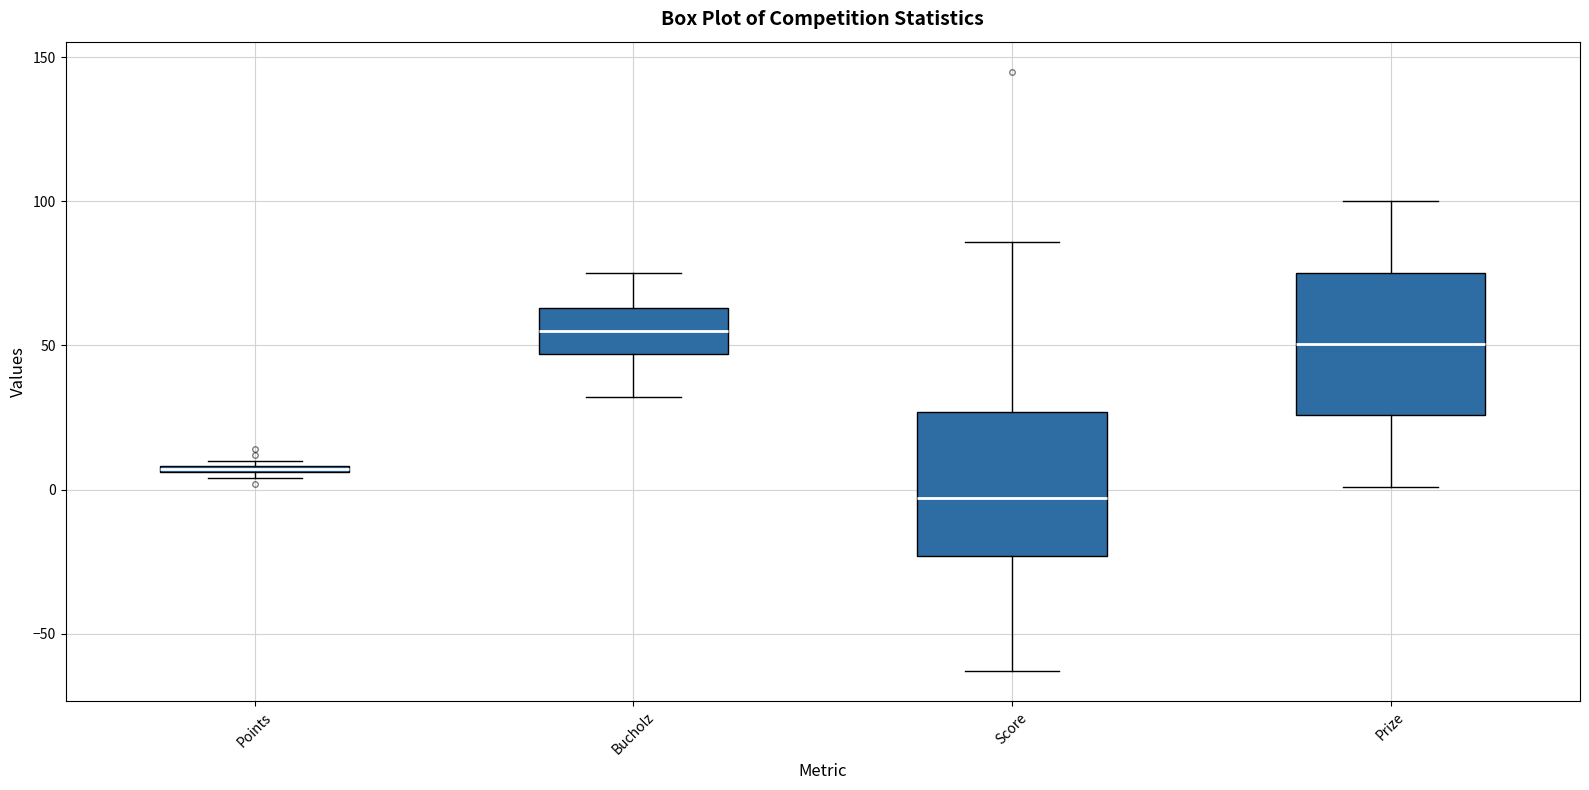

Where does the upper whisker of the box for Bucholz end on the y-axis? The values are not printed on the chart, so give them approximately, as read against the axis.

75